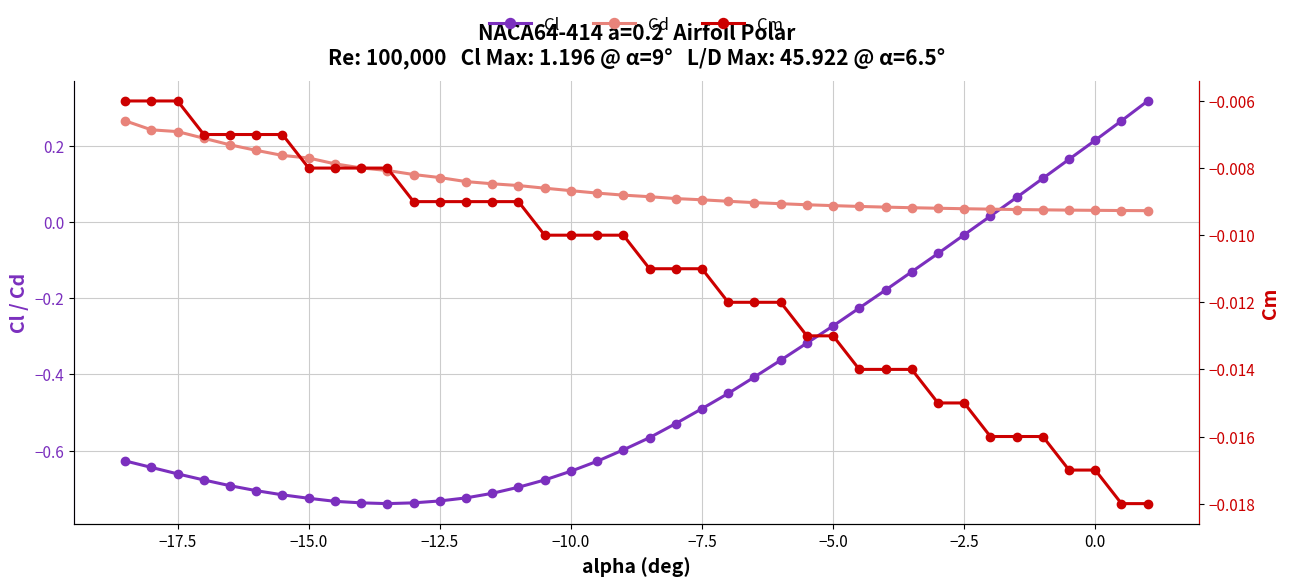

Is this an area chart (filled region under the line)?

No